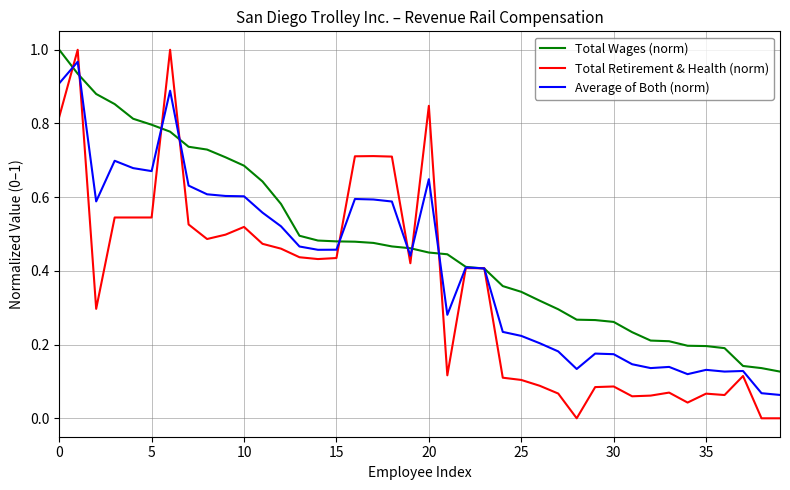

List the series in order of their overall mean, highest first.

Total Wages (norm), Average of Both (norm), Total Retirement & Health (norm)